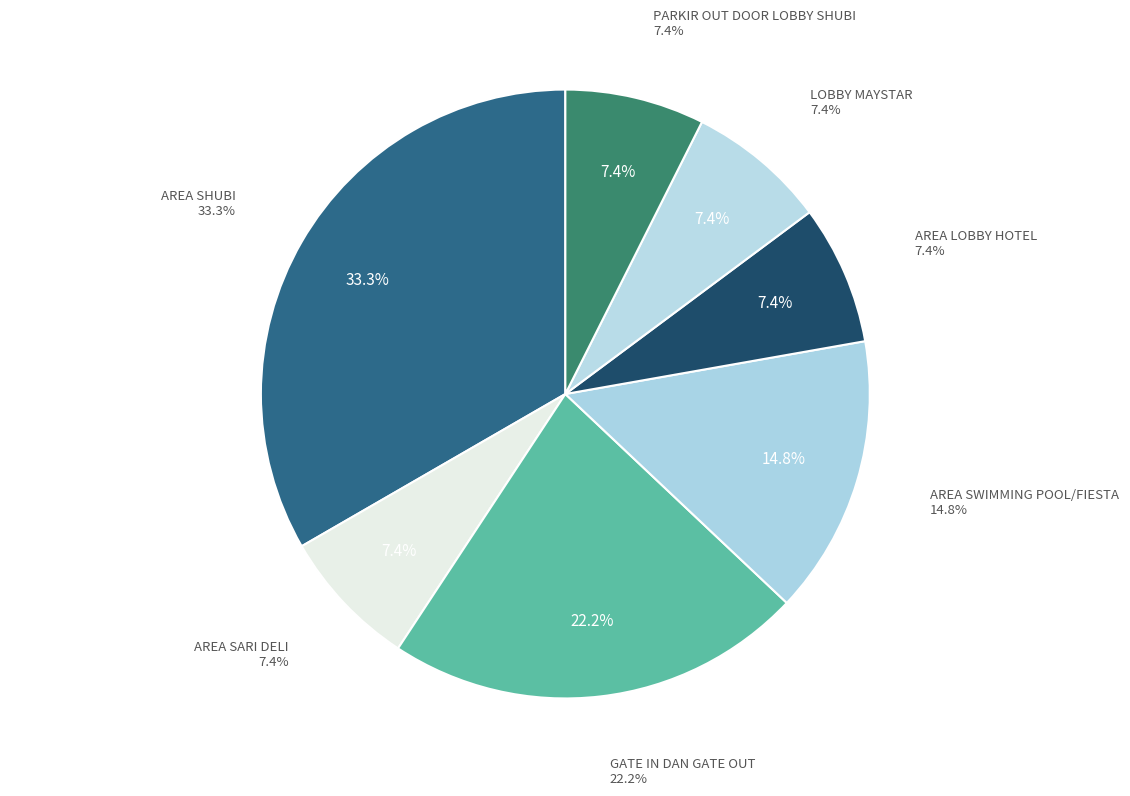

Count the number of slices in the pie.

7